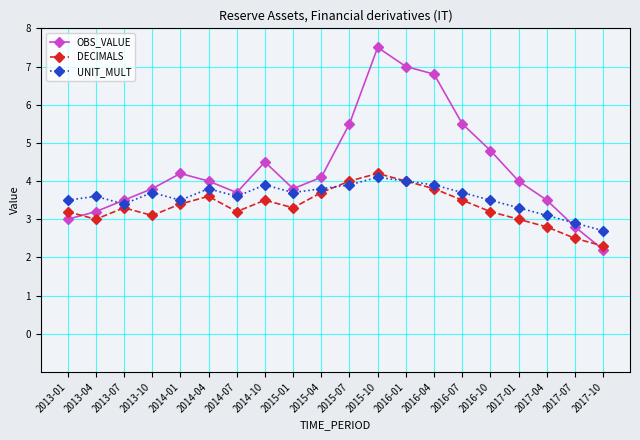

At which label does OBS_VALUE reach its peak?

2015-10